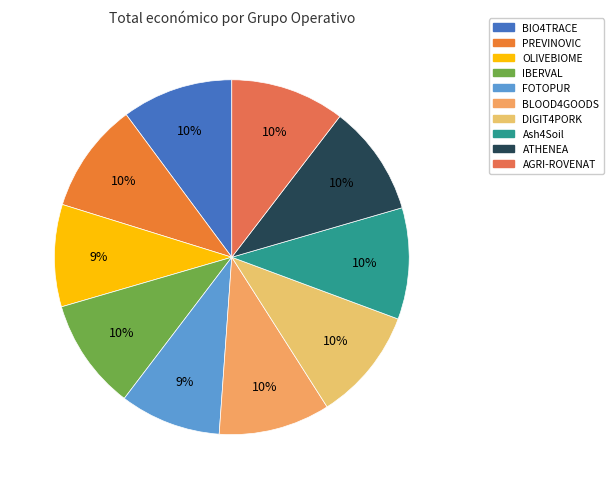

Is there any slice that represents more than half of the pie?

No